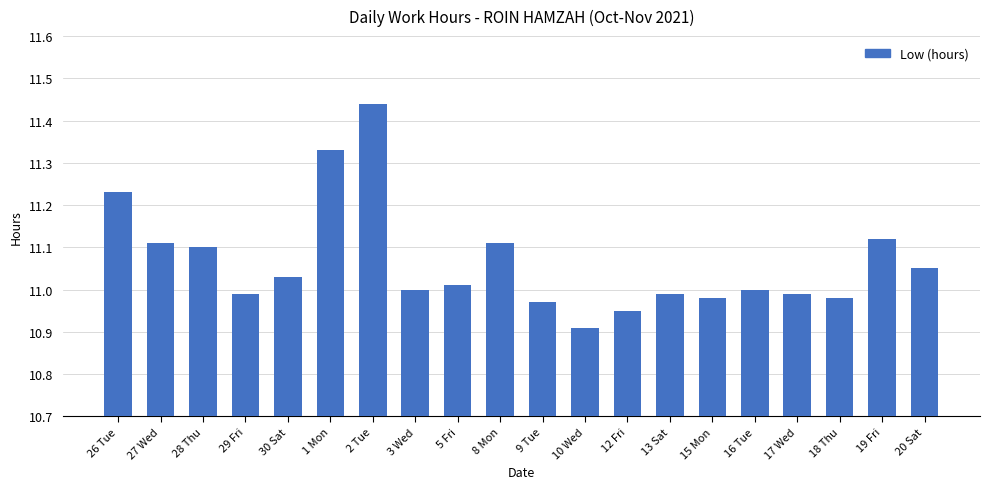

The chart shows a value of 16.3 at 8 Mon. True or false?

False